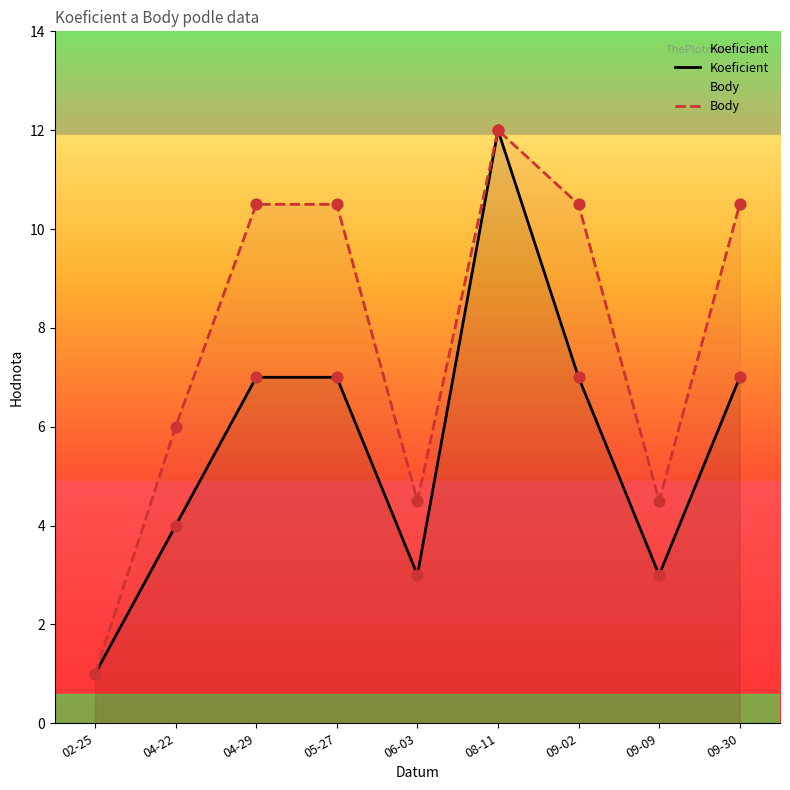

At how many categories does at least one series exceed 11?

1